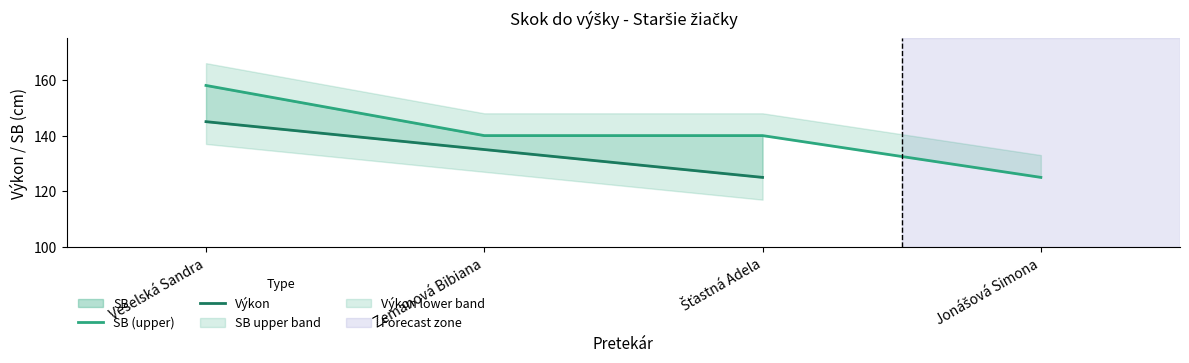

Rank the categories by SB (upper) value from lowest to highest.

Jonášová Simona, Zemanová Bibiana, Šťastná Adela, Veselská Sandra